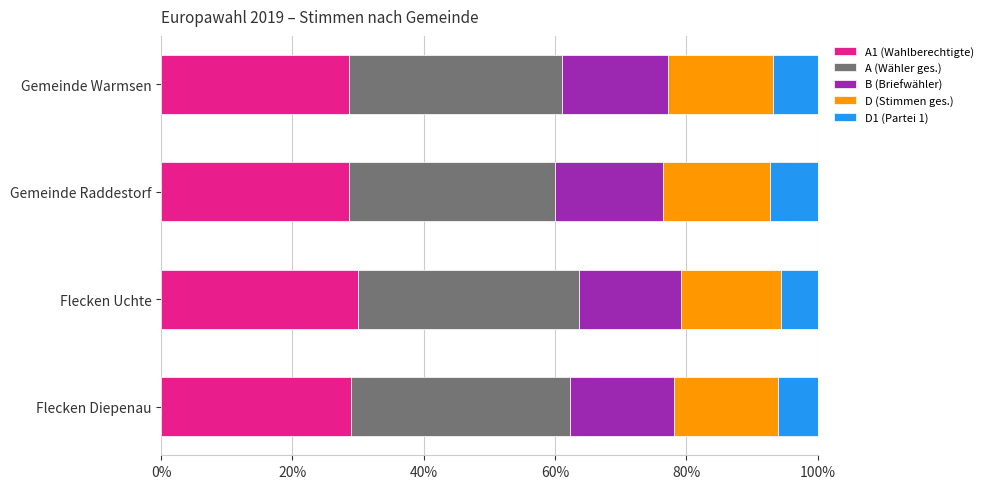

What is the total value across all series at Gemeinde Warmsen?

100.0